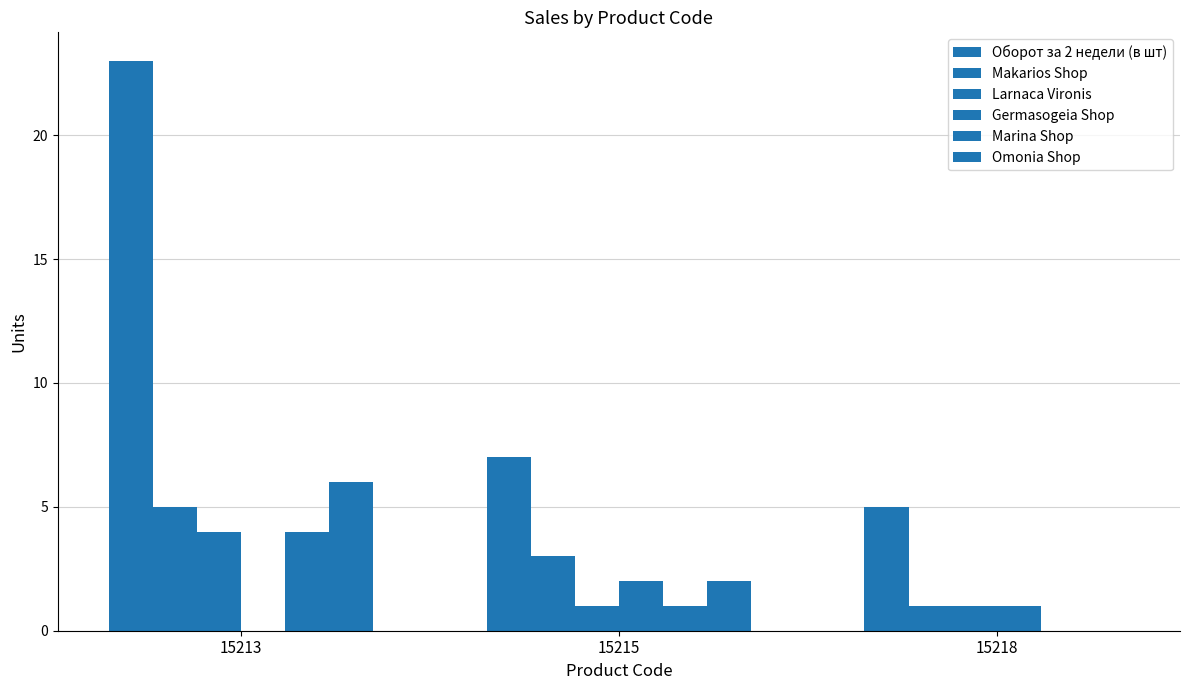

How many groups of bars are there?

3